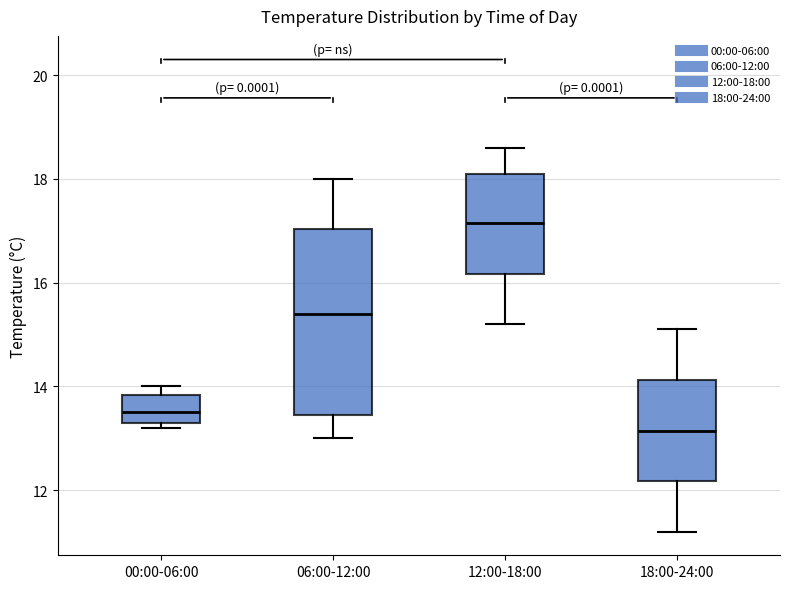

Where is the lower edge of the box for 18:00-24:00 on the y-axis? The values are not printed on the chart, so give them approximately, as read against the axis.

12.2